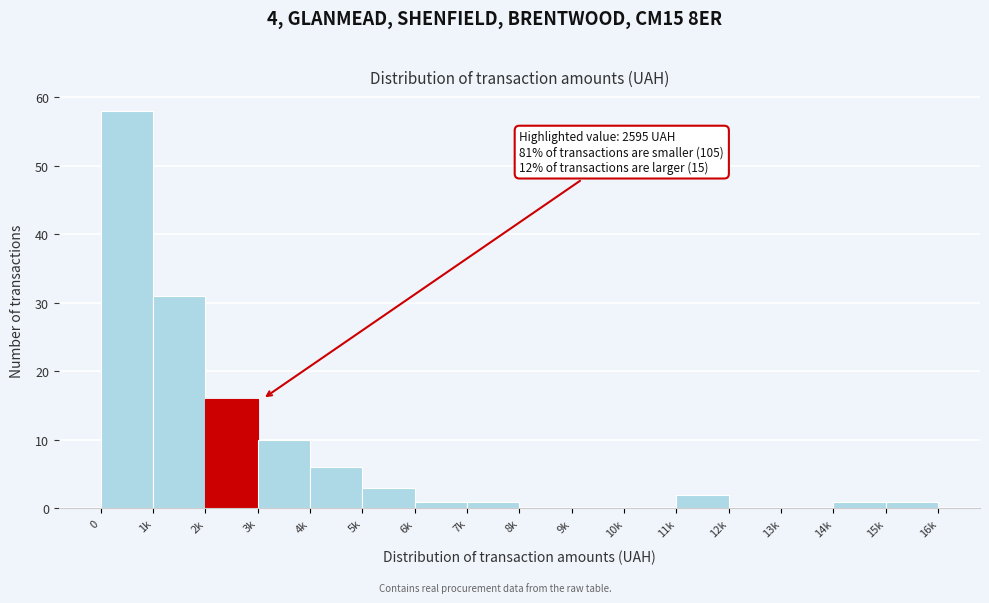

Reading left to right, what are all the values shown in this chart?

0=58	1k=31	2k=16	3k=10	4k=6	5k=3	6k=1	7k=1	8k=0	9k=0	10k=0	11k=2	12k=0	13k=0	14k=1	15k=1